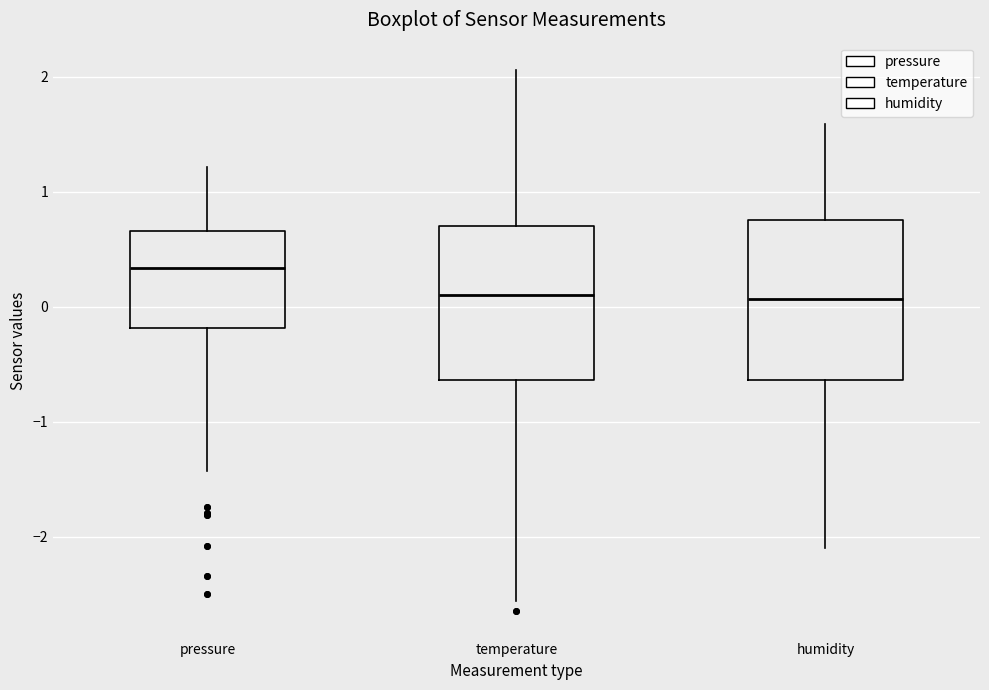

Reading left to right, read every box against the y-axis: the position of its median line, the range the box covers, and the ends of its whiskers. The values are not printed on the chart, so give them approximately, as read against the axis.

pressure: median 0.3, box -0.2 to 0.7, whiskers -1.4 to 1.2
temperature: median 0.1, box -0.6 to 0.7, whiskers -2.6 to 2.1
humidity: median 0.1, box -0.6 to 0.8, whiskers -2.1 to 1.6